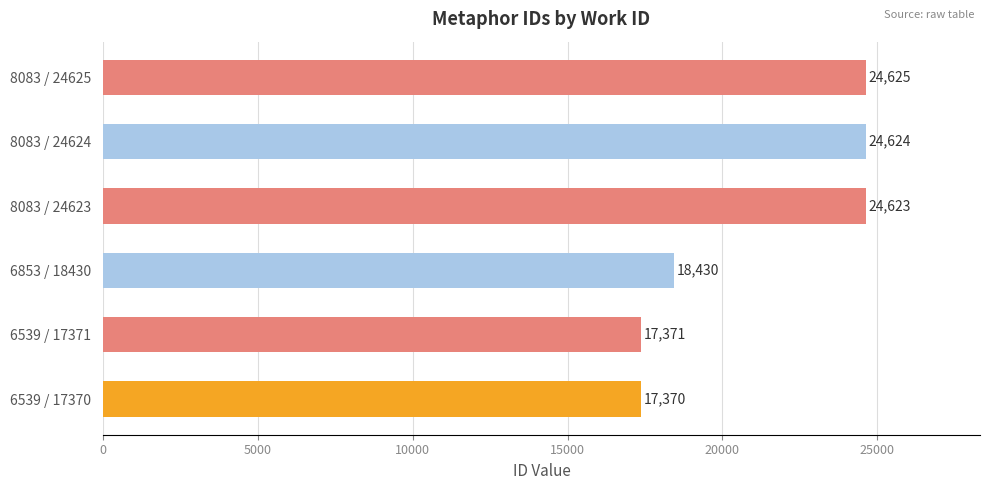

Reading bottom to top, list all the values displayed in this chart.

17370	17371	18430	24623	24624	24625